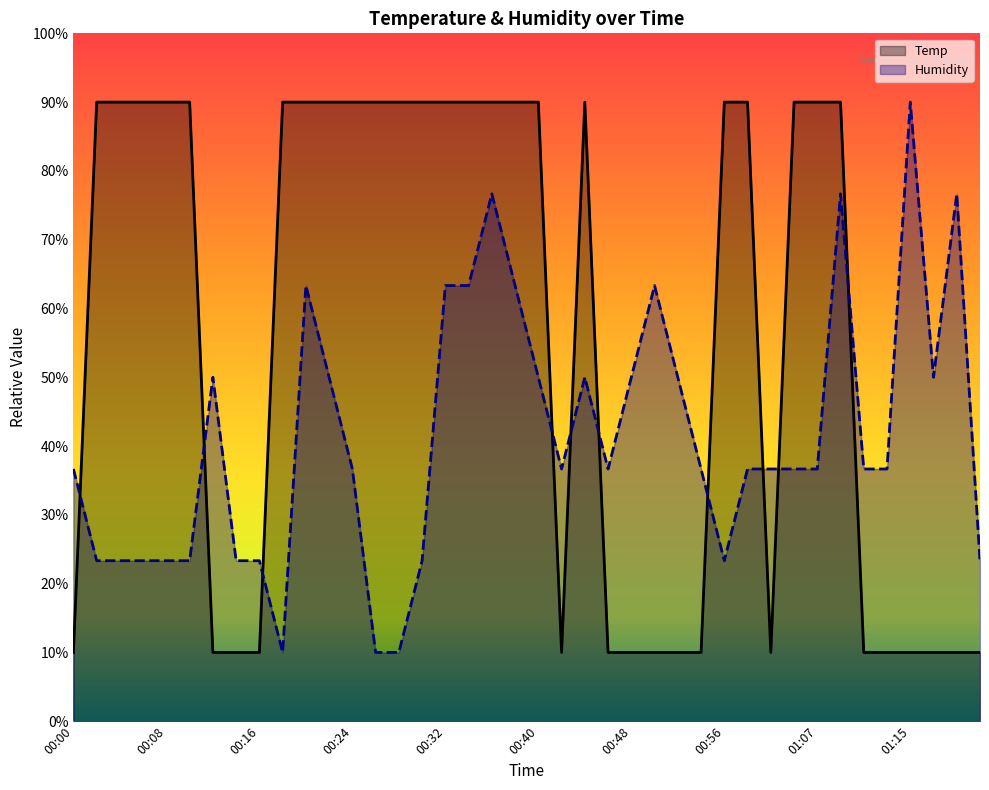

How many data points in Temp are less than 89?

17